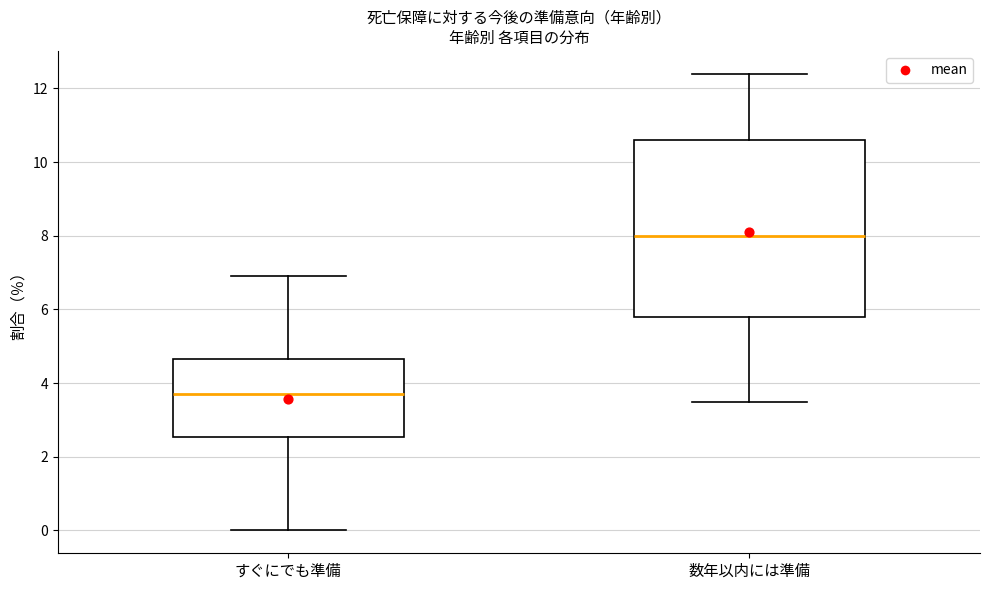

Reading left to right, transcribe this box plot: for each box, give where its median line is, the range the box spans, and where its two whiskers end, as read against the y-axis. The values are not printed on the chart, so give them approximately, as read against the axis.

すぐにでも準備: median 3.8, box 2.6 to 4.6, whiskers 0.0 to 7.0
数年以内には準備: median 8.0, box 5.8 to 10.6, whiskers 3.6 to 12.4